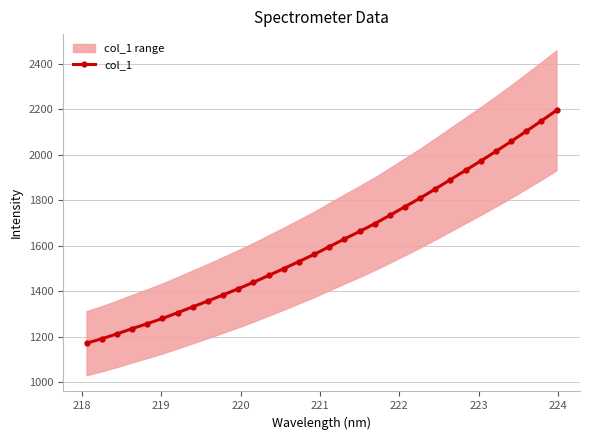

What is the value of the col_1 point at the 5th from the left?

1258.0